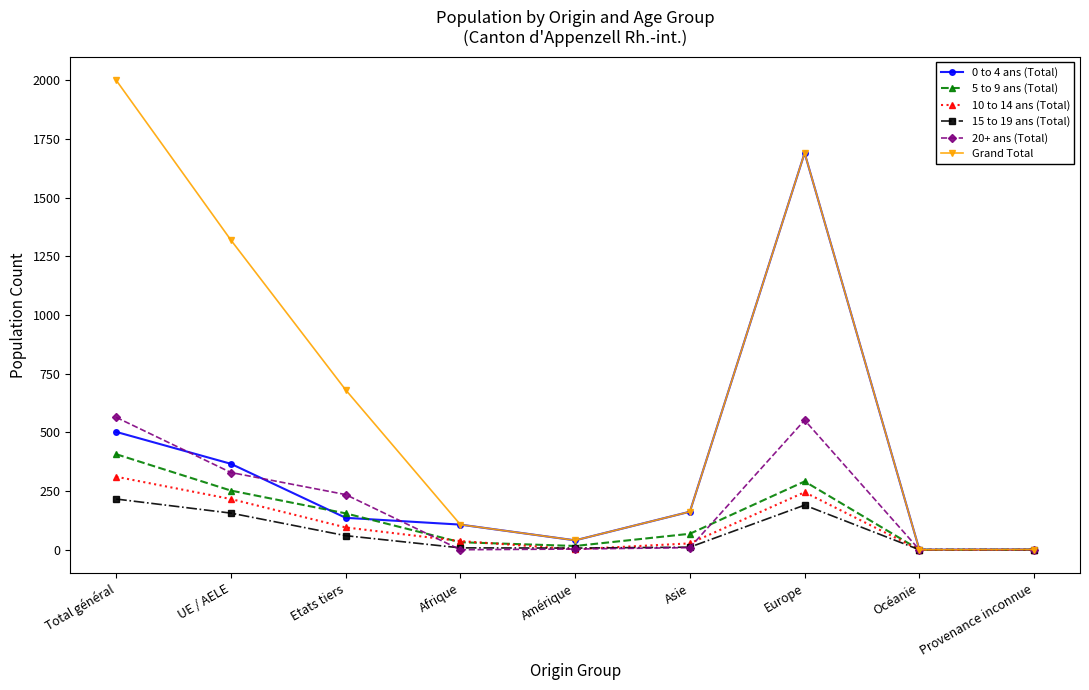

Which category has the highest value in the Grand Total series?

Total général